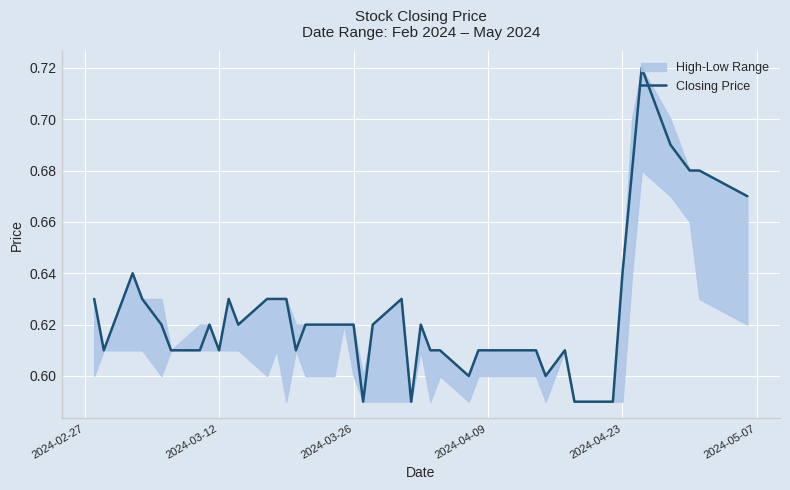

Reading left to right, list all the values displayed in this chart.

0.6	0.6	0.6	0.6	0.6	0.6	0.6	0.6	0.6	0.6	0.6	0.6	0.6	0.6	0.6	0.6	0.6	0.6	0.6	0.6	0.6	0.6	0.6	0.6	0.6	0.6	0.6	0.6	0.6	0.6	0.6	0.6	0.6	0.6	0.7	0.7	0.7	0.7	0.7	0.7